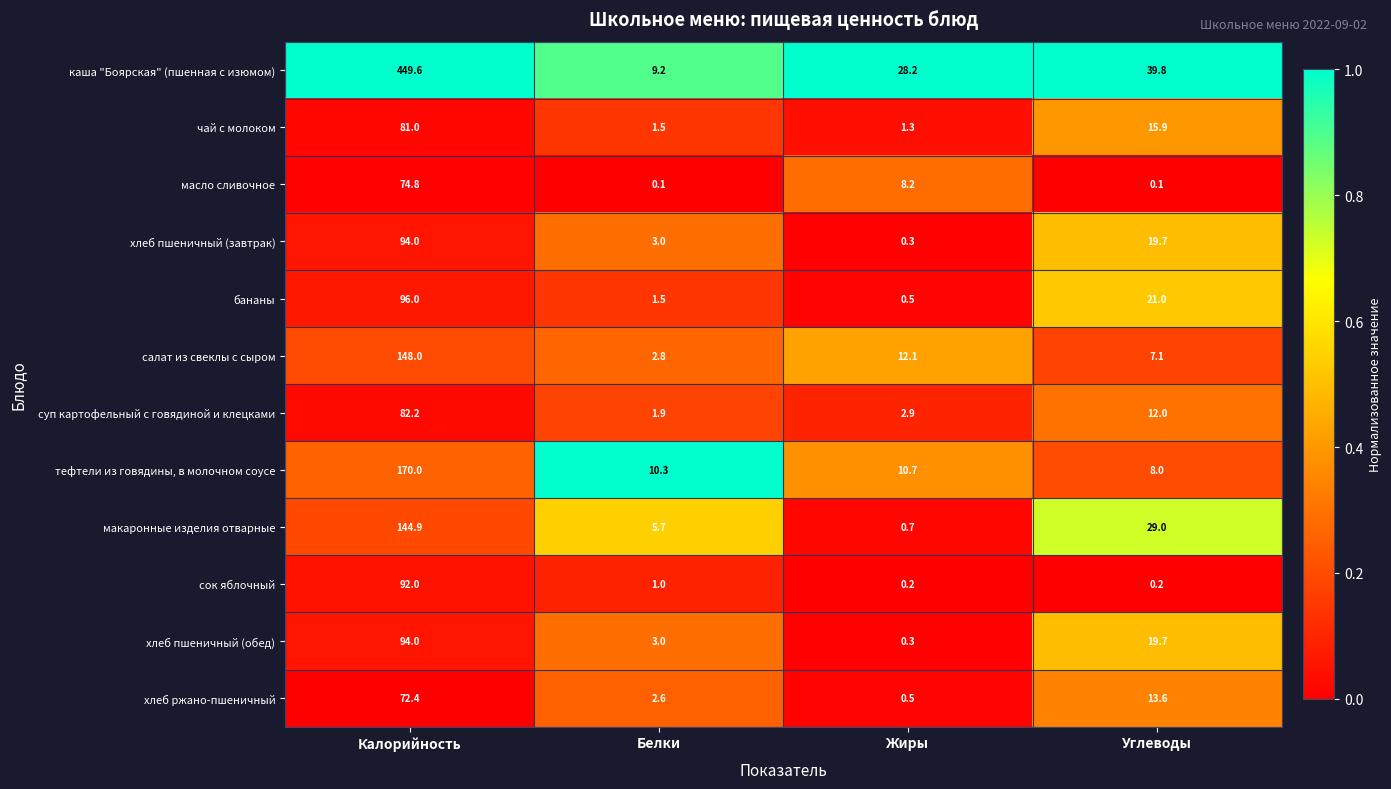

What is the difference between the салат из свеклы с сыром values at Калорийность and Жиры?

135.9